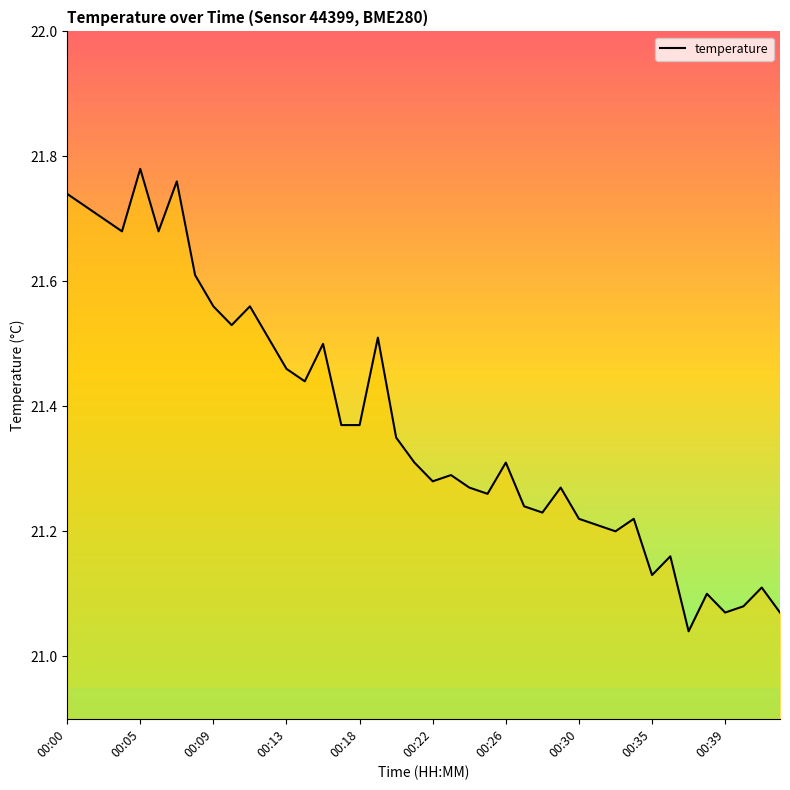

Does the chart display data point markers on the line(s)?

No